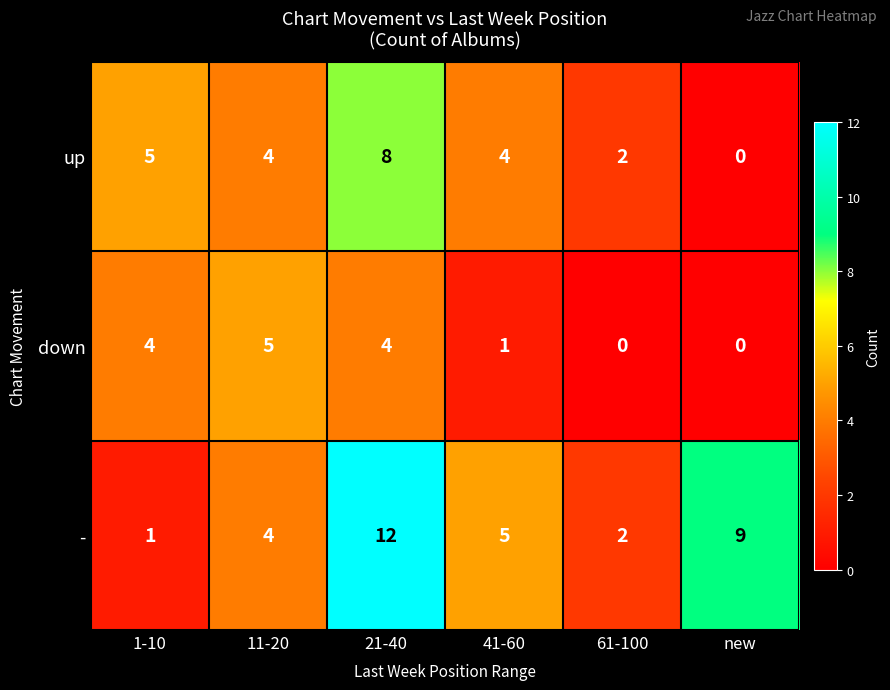

At which label does - first exceed 5?

21-40